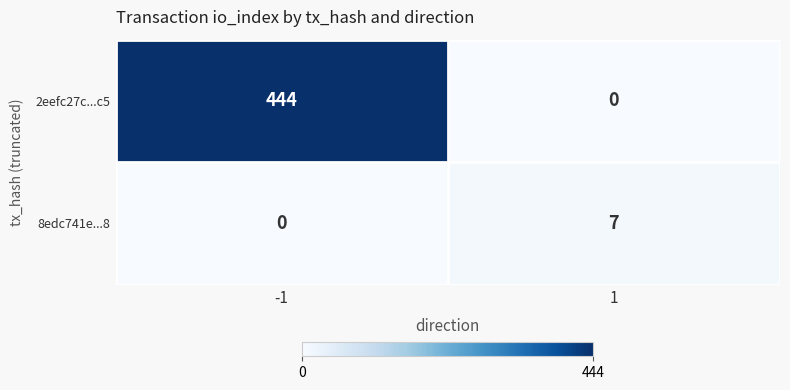

At which category is the sum across all series the highest?

-1